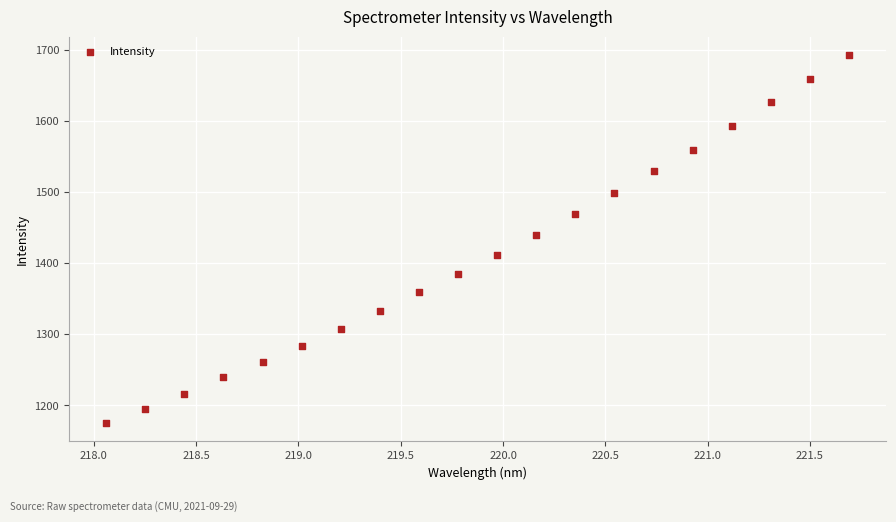

What is the range of Y values (max minus min)?

517.6